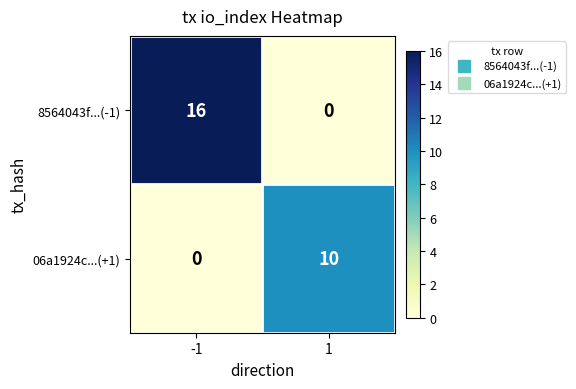

What is the average value of the 8564043f...(-1) series?

8